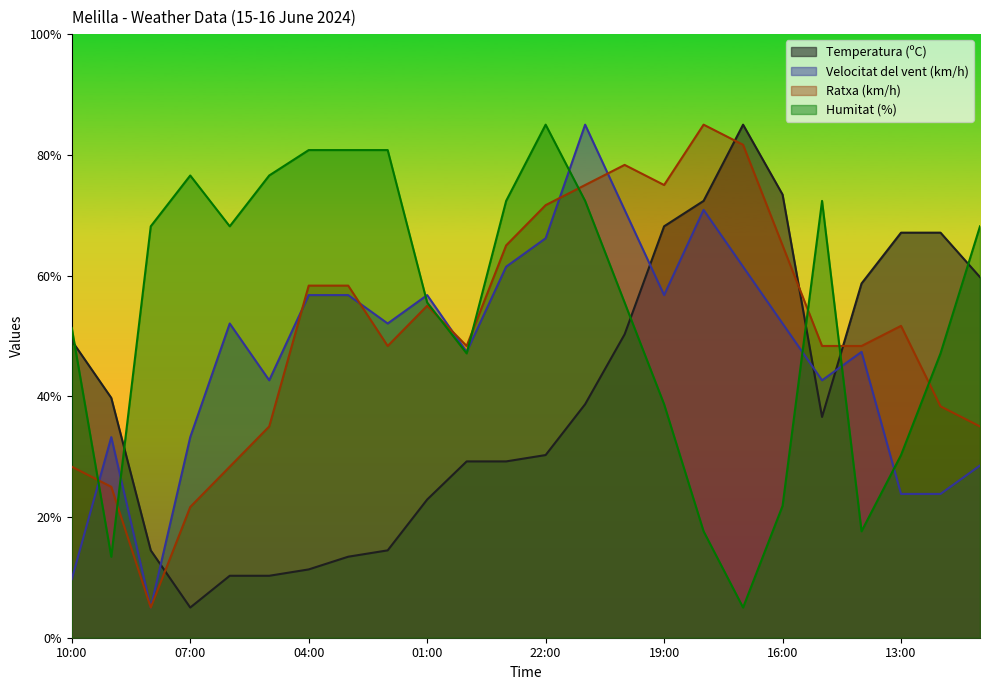

At which category is the sum across all series the highest?

21:00